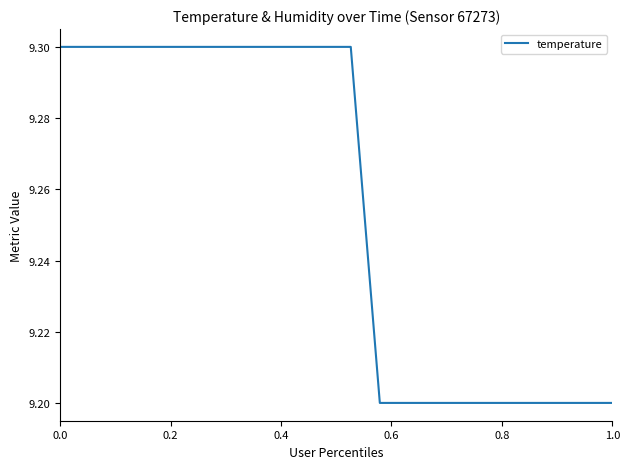

Does the chart display data point markers on the line(s)?

No